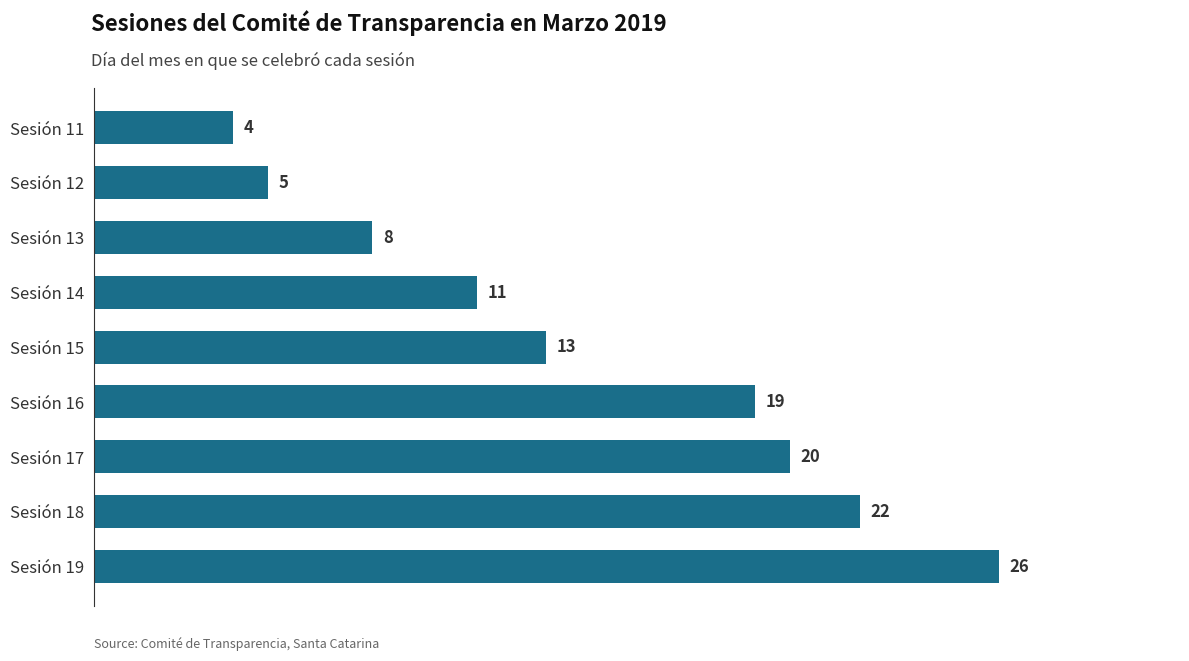

What is the smallest value displayed?

4